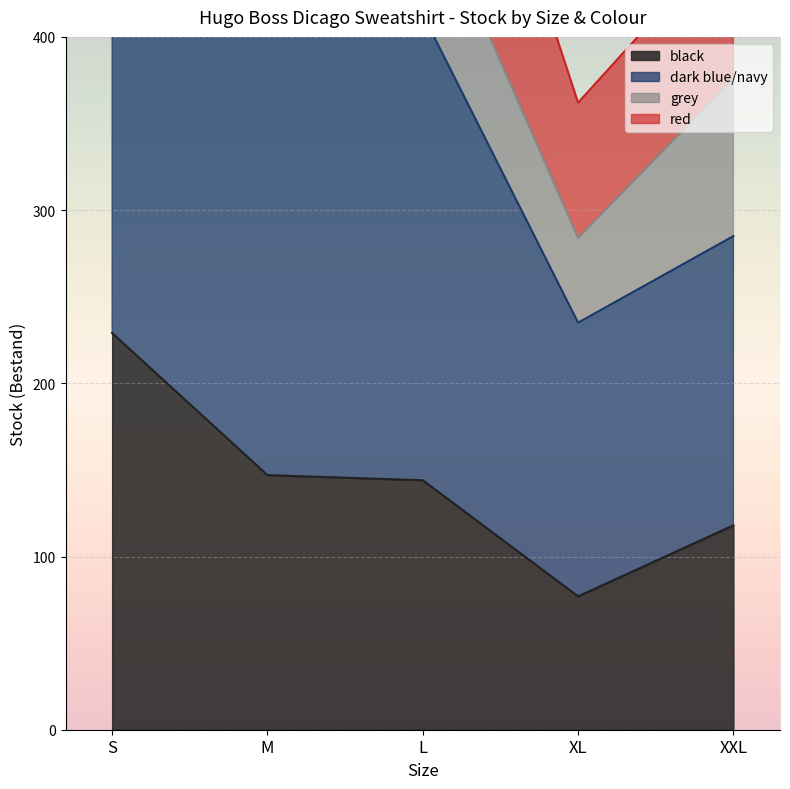

True or false: black and dark blue/navy cross at least once.

False